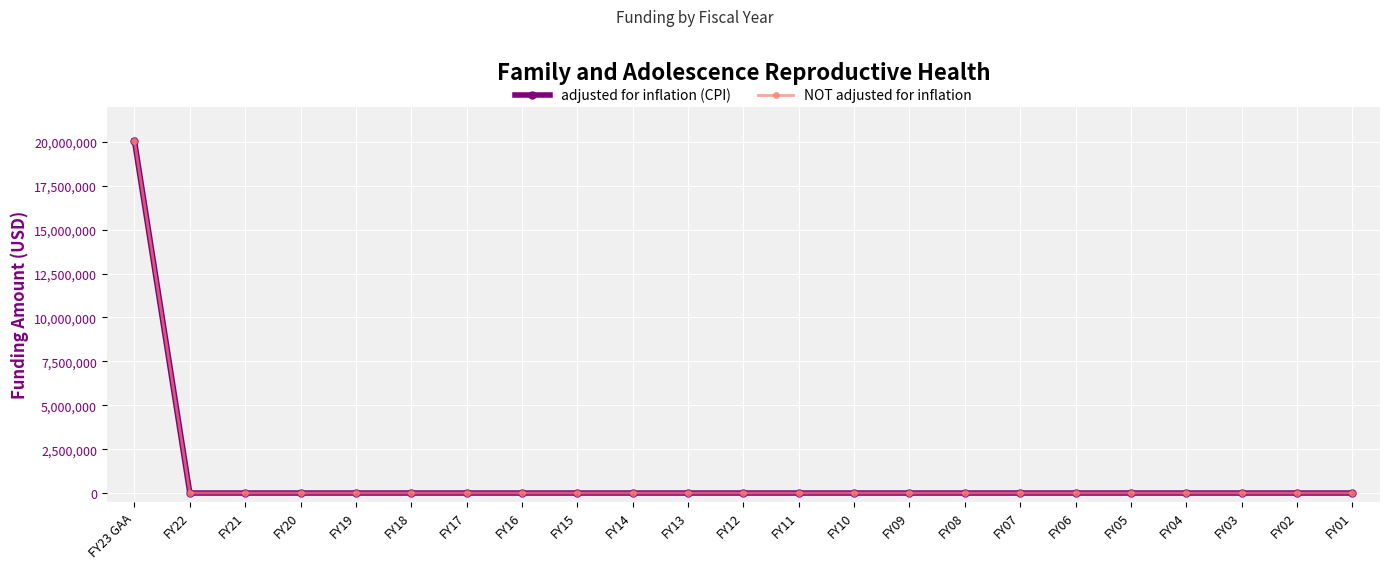

Does the chart have visible grid lines?

Yes